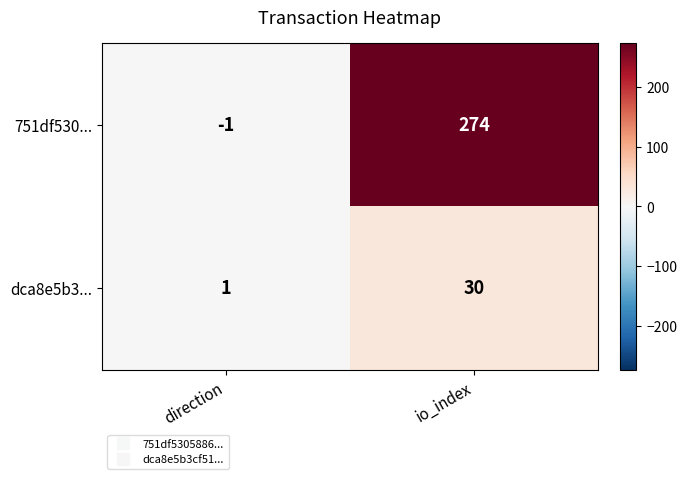

What is the total value across all series at io_index?

304